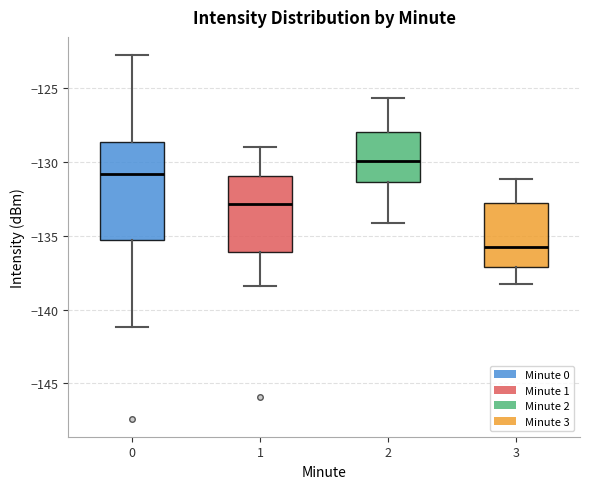

Which box has the highest median line?

2